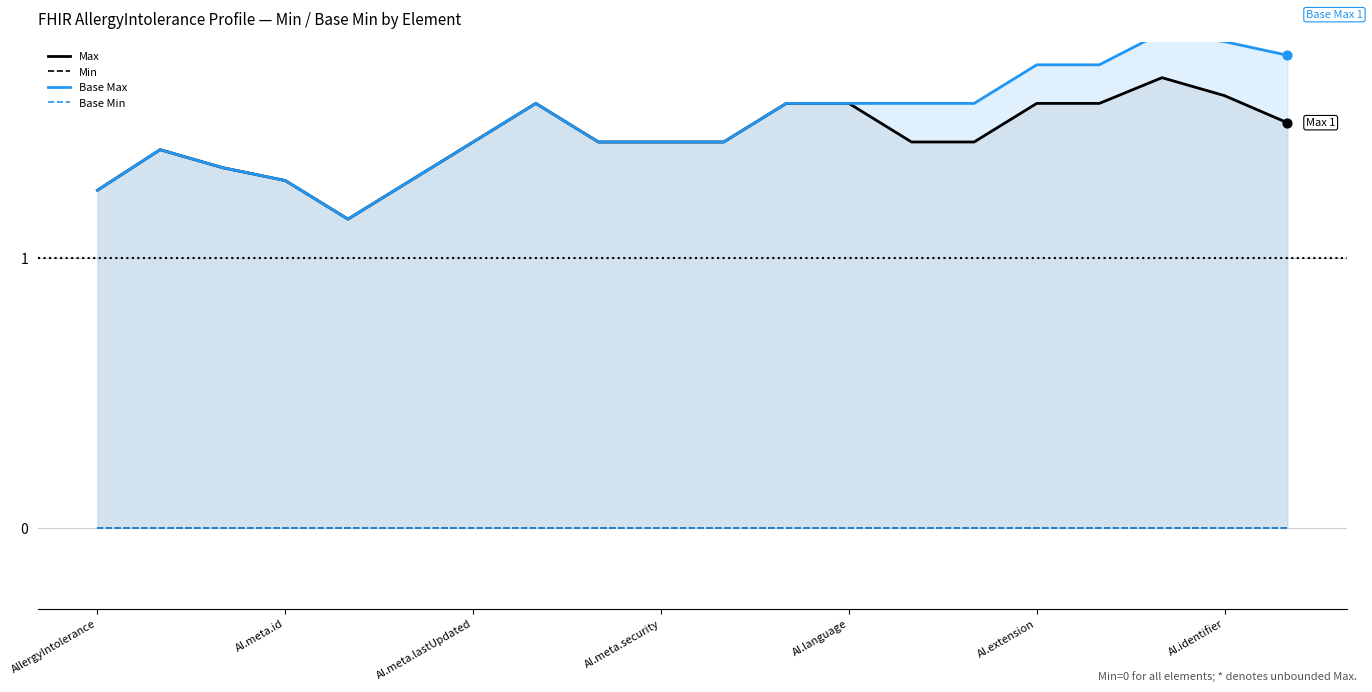

Which series contains the lowest Y value?

Min